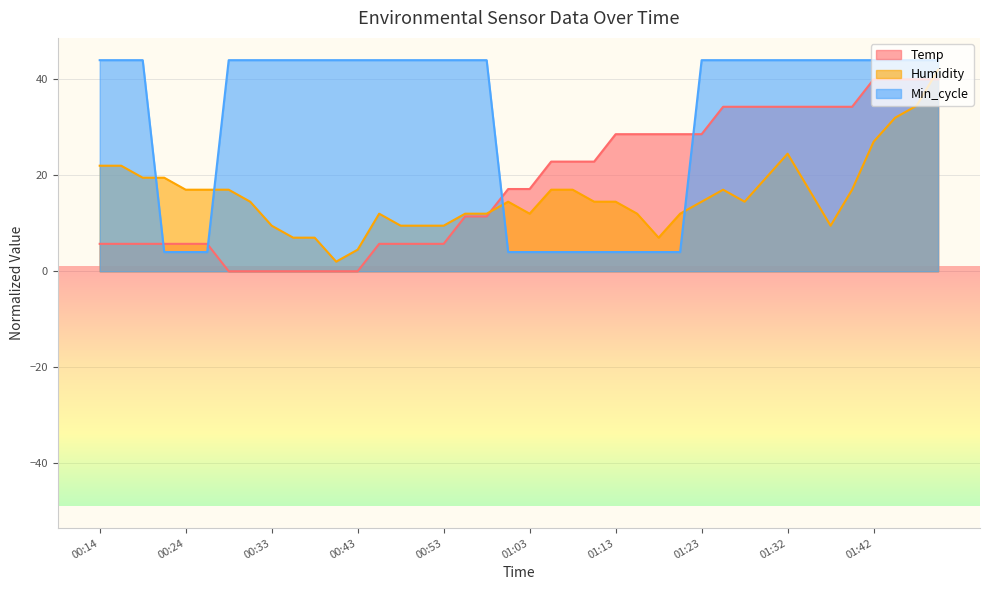

How many values in Temp are above zero?

33